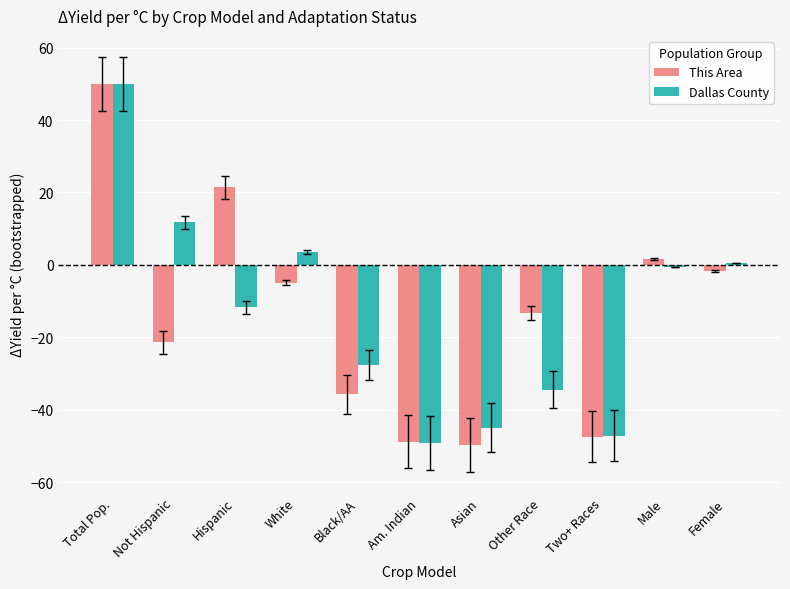

How many values in the This Area series are below -13?

6